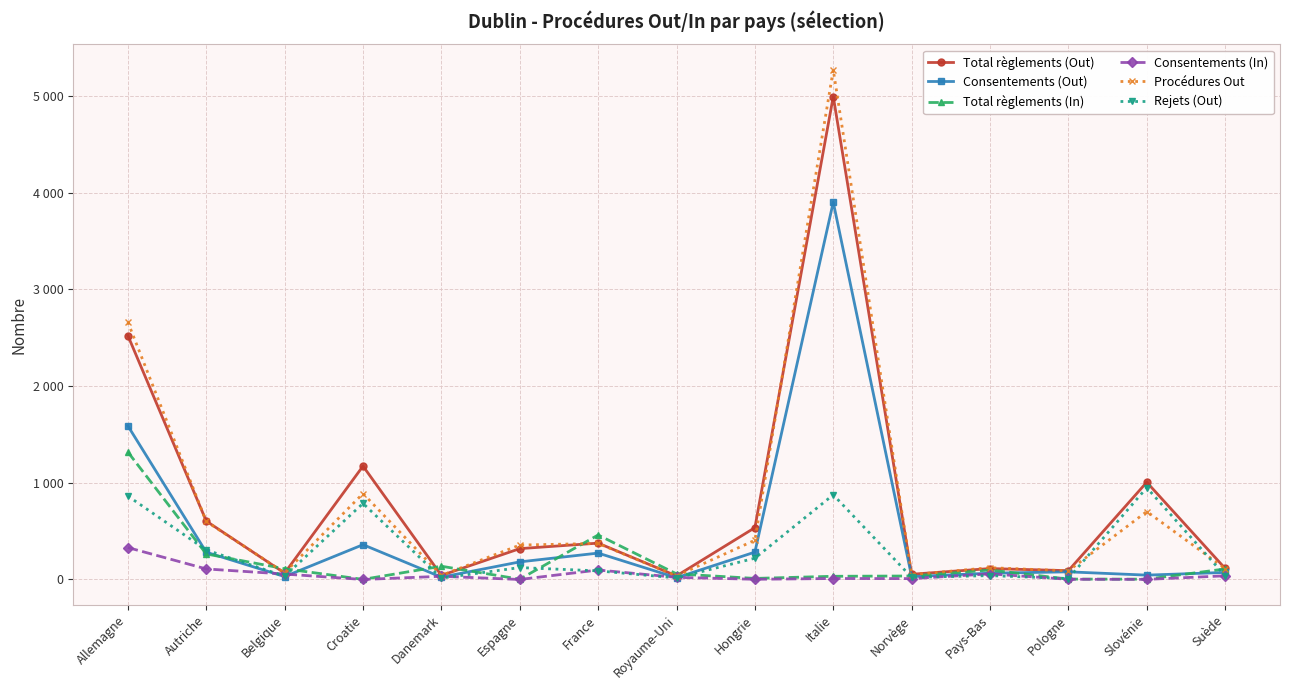

Reading left to right, transcribe all the data shown in this chart.

Total règlements (Out): Allemagne=2523	Autriche=604	Belgique=66	Croatie=1173	Danemark=42	Espagne=319	France=376	Royaume-Uni=37	Hongrie=536	Italie=4996	Norvège=54	Pays-Bas=113	Pologne=91	Slovénie=1006	Suède=114
Consentements (Out): Allemagne=1589	Autriche=282	Belgique=30	Croatie=360	Danemark=24	Espagne=182	France=273	Royaume-Uni=18	Hongrie=283	Italie=3903	Norvège=30	Pays-Bas=65	Pologne=79	Slovénie=45	Suède=73
Total règlements (In): Allemagne=1318	Autriche=264	Belgique=111	Croatie=1	Danemark=137	Espagne=3	France=460	Royaume-Uni=58	Hongrie=11	Italie=33	Norvège=36	Pays-Bas=98	Pologne=4	Slovénie=3	Suède=109
Consentements (In): Allemagne=330	Autriche=109	Belgique=56	Croatie=0	Danemark=33	Espagne=0	France=98	Royaume-Uni=22	Hongrie=2	Italie=10	Norvège=9	Pays-Bas=58	Pologne=2	Slovénie=1	Suède=38
Procédures Out: Allemagne=2662	Autriche=600	Belgique=69	Croatie=889	Danemark=42	Espagne=356	France=373	Royaume-Uni=37	Hongrie=406	Italie=5272	Norvège=50	Pays-Bas=122	Pologne=89	Slovénie=703	Suède=113
Rejets (Out): Allemagne=863	Autriche=305	Belgique=34	Croatie=787	Danemark=14	Espagne=123	France=89	Royaume-Uni=16	Hongrie=220	Italie=876	Norvège=22	Pays-Bas=40	Pologne=10	Slovénie=950	Suède=38